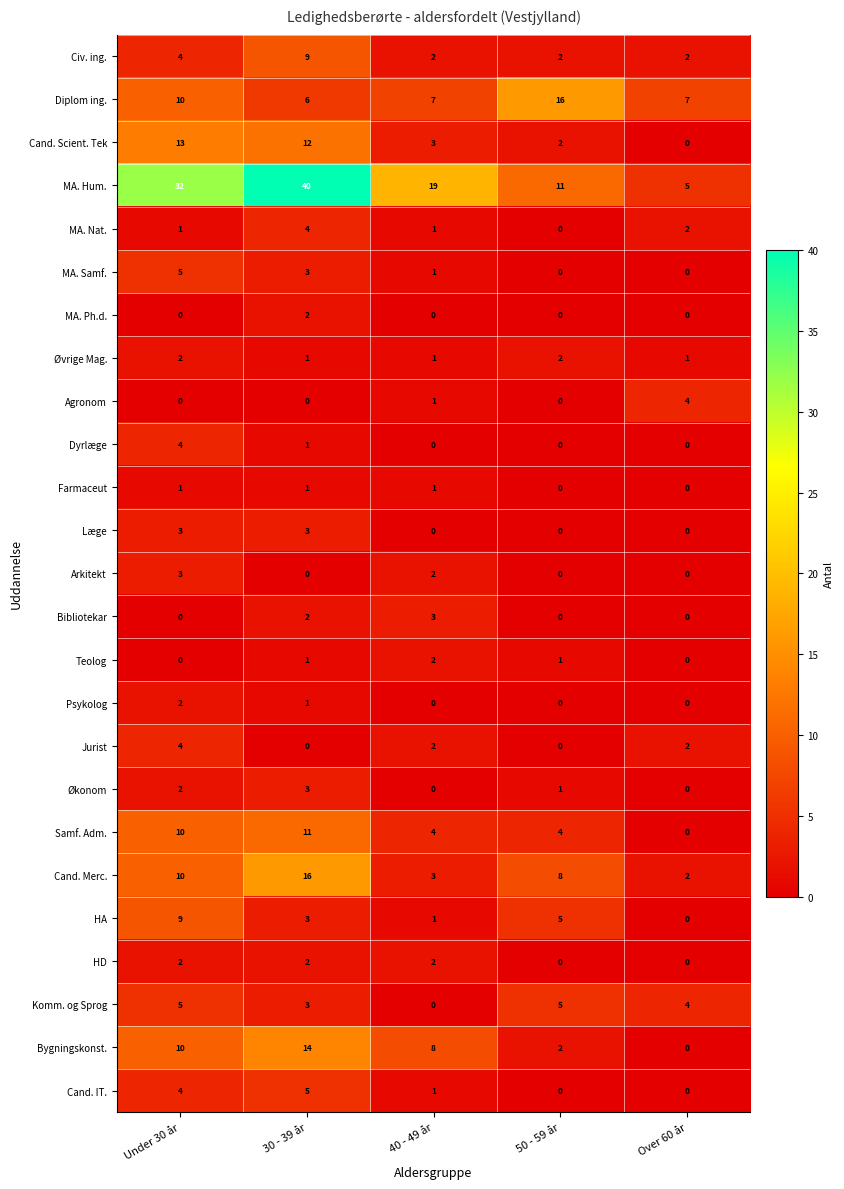

Count the Diplom ing. values in the range 7 to 10.

3